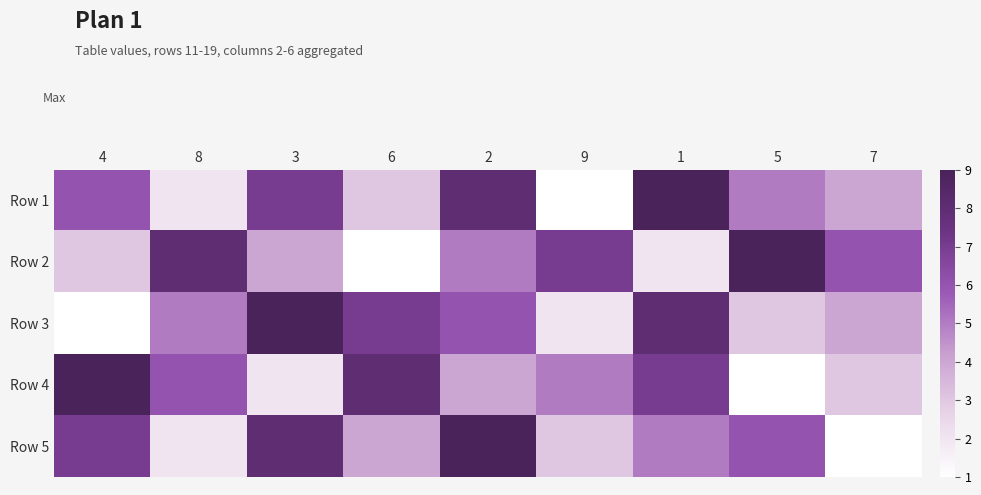

At how many categories does at least one series exceed 4?

9